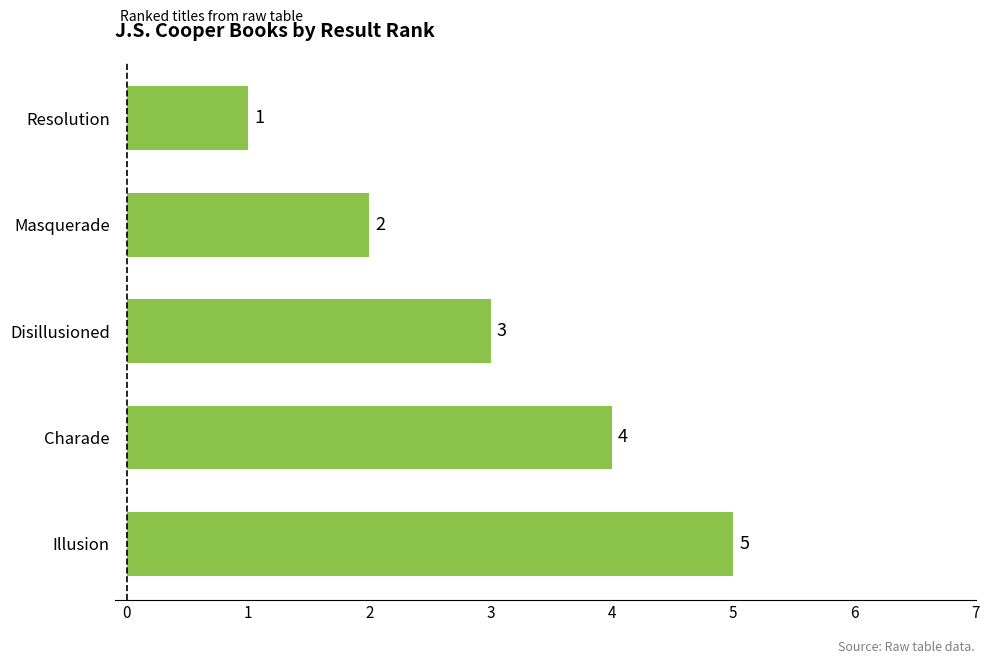

List the labels in order of value, largest first.

Illusion, Charade, Disillusioned, Masquerade, Resolution